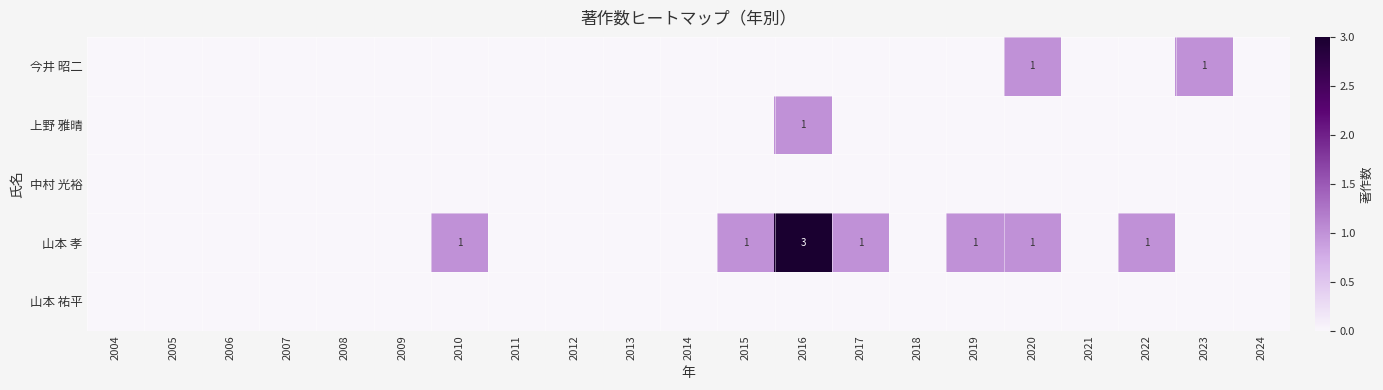

At which label is 山本 祐平 closest to 0?

2004